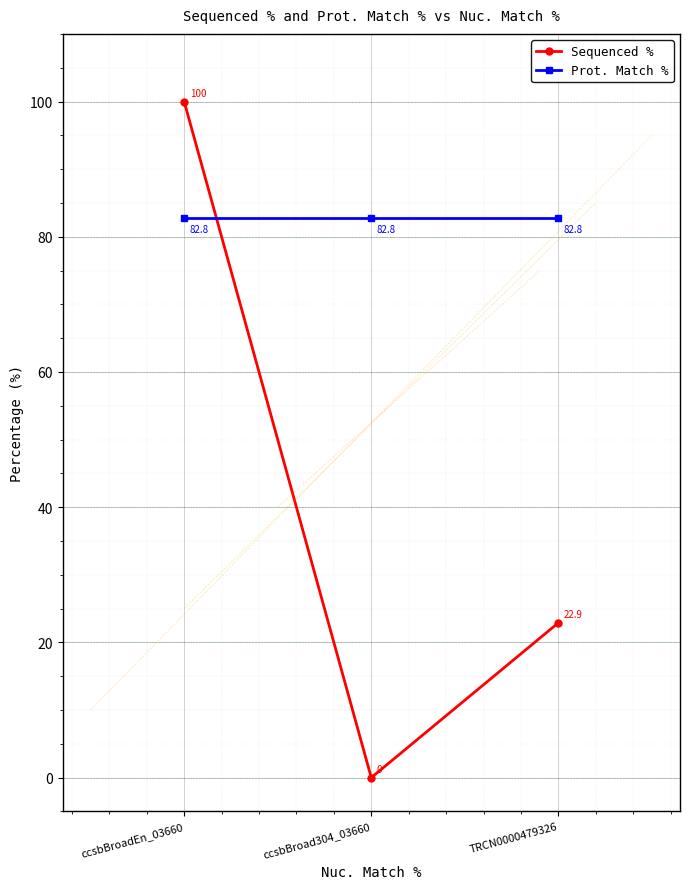

Reading left to right, what are all the values shown in this chart?

Sequenced %: 100.0	0.0	22.9
Prot. Match %: 82.8	82.8	82.8